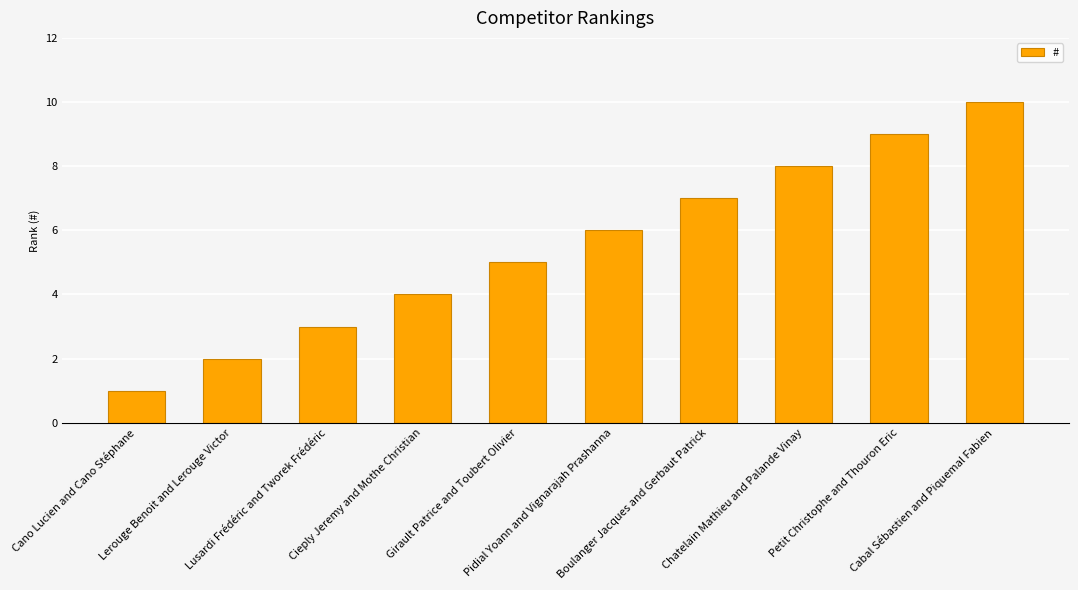

Does the chart contain stacked bars?

No